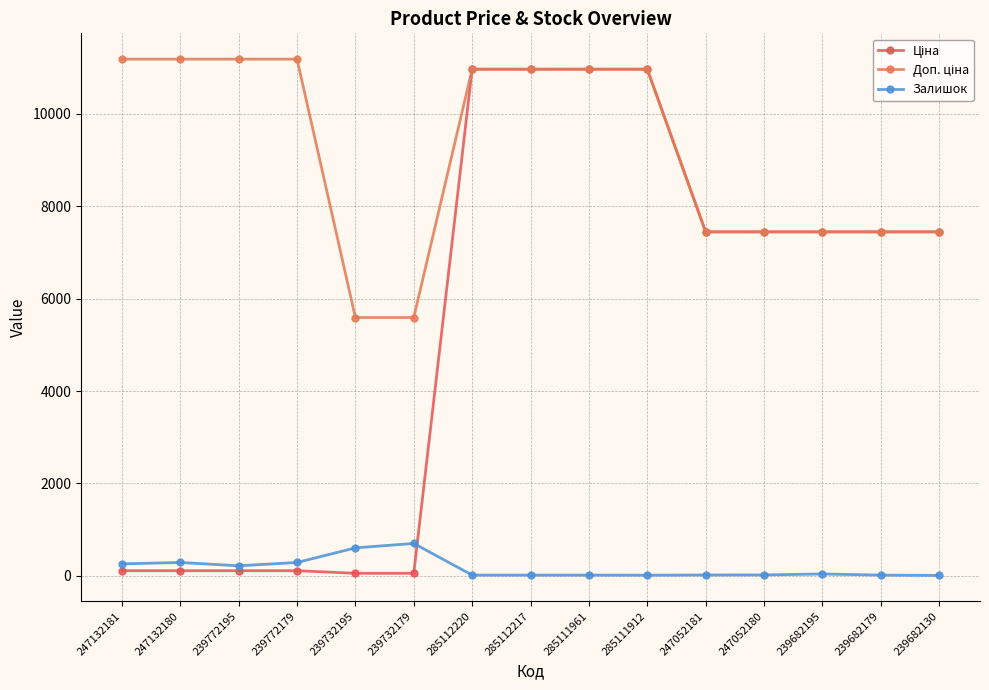

True or false: Залишок has more than 1 points higher than both neighbors.

True